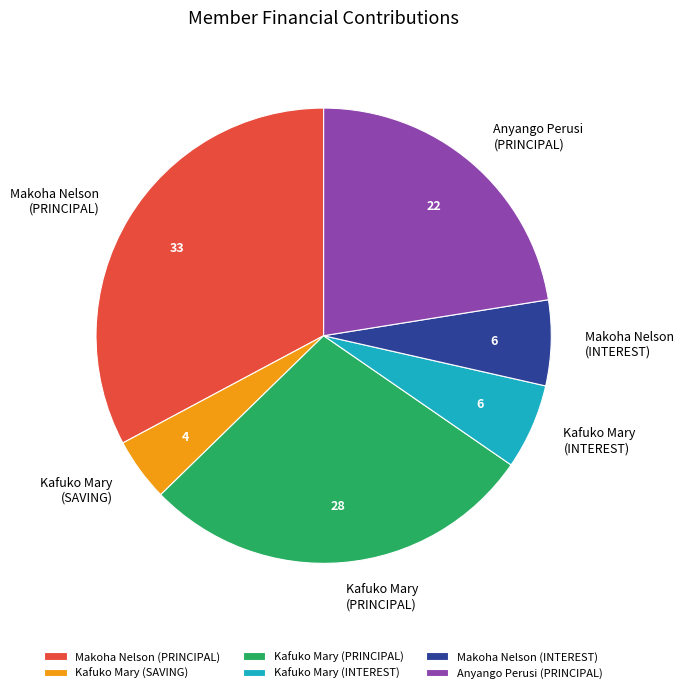

Does any single category account for the majority?

No